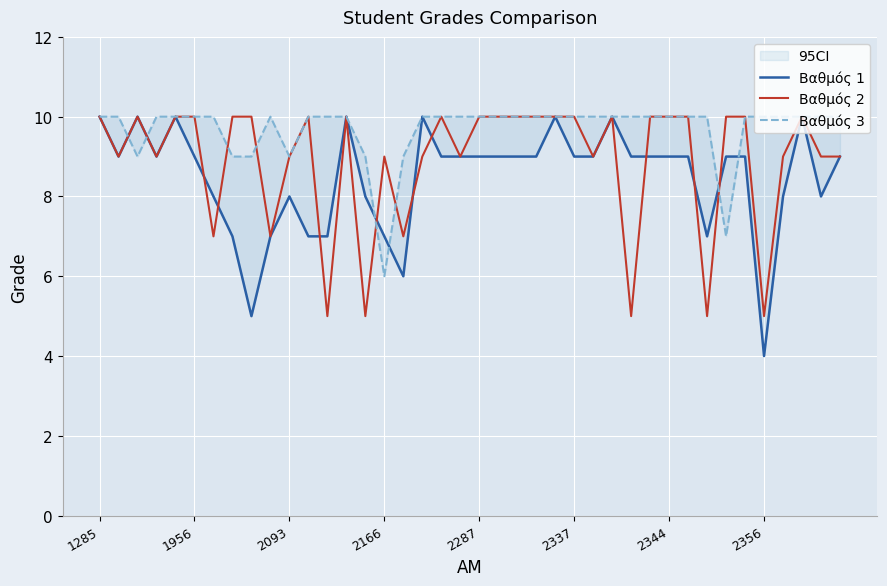

How many lines are shown in the chart?

3